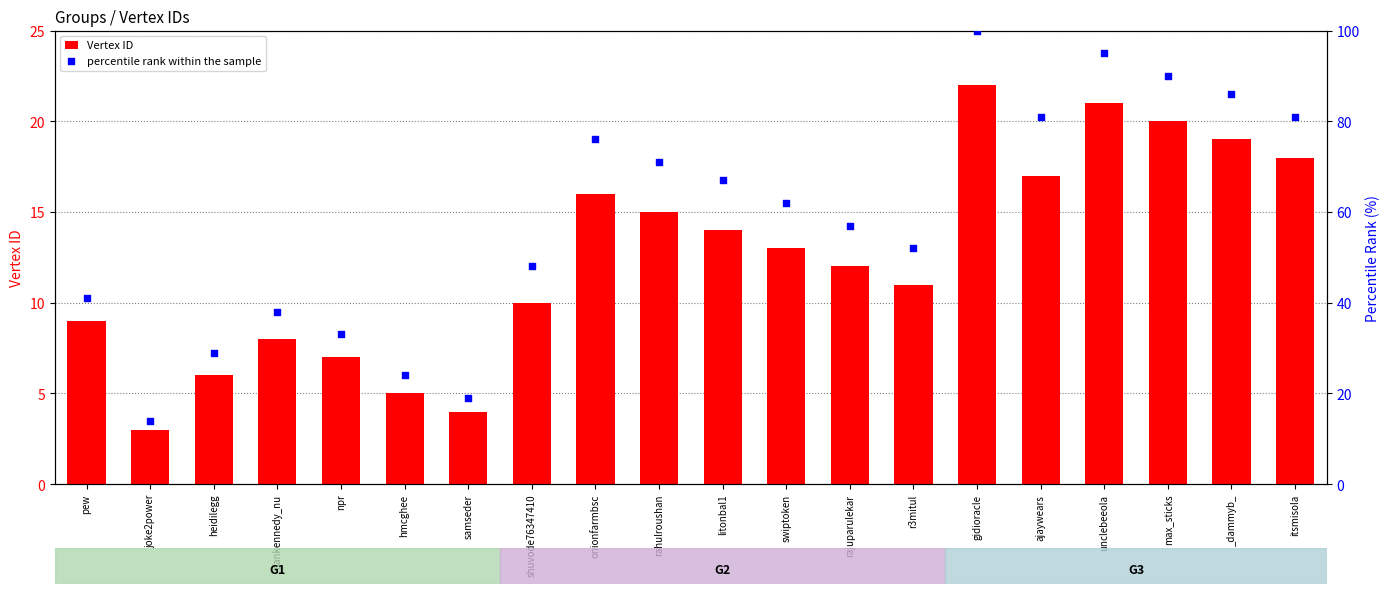

Which series has the widest spread of Y values?

percentile rank within the sample